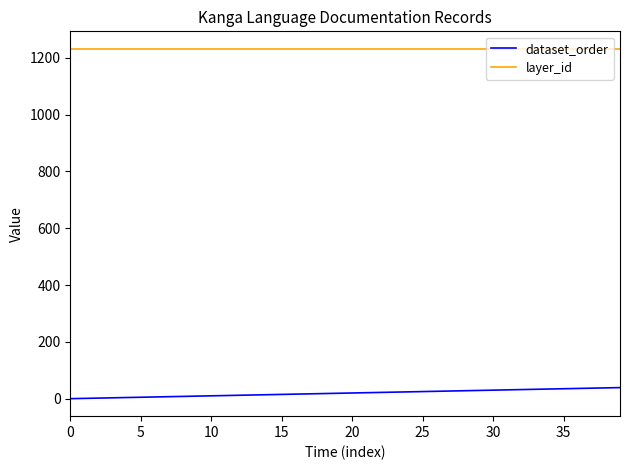

Does the chart display data point markers on the line(s)?

No